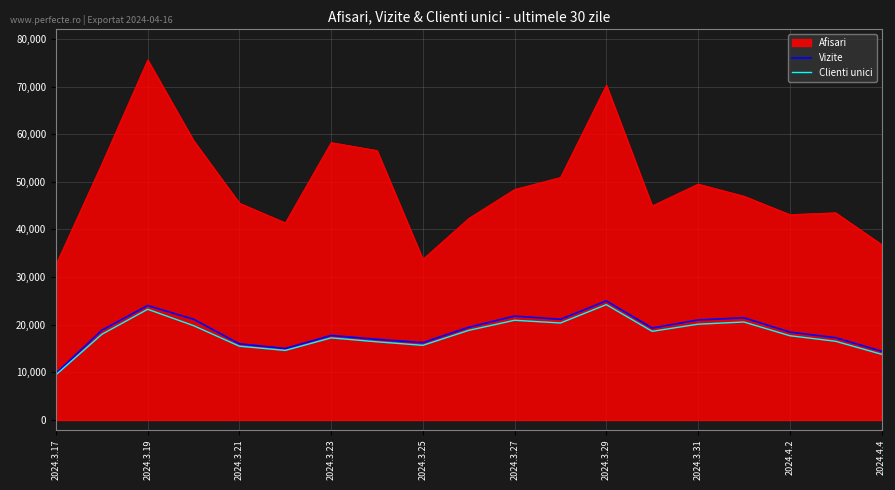

Which series has the largest total across all categories?

Afisari